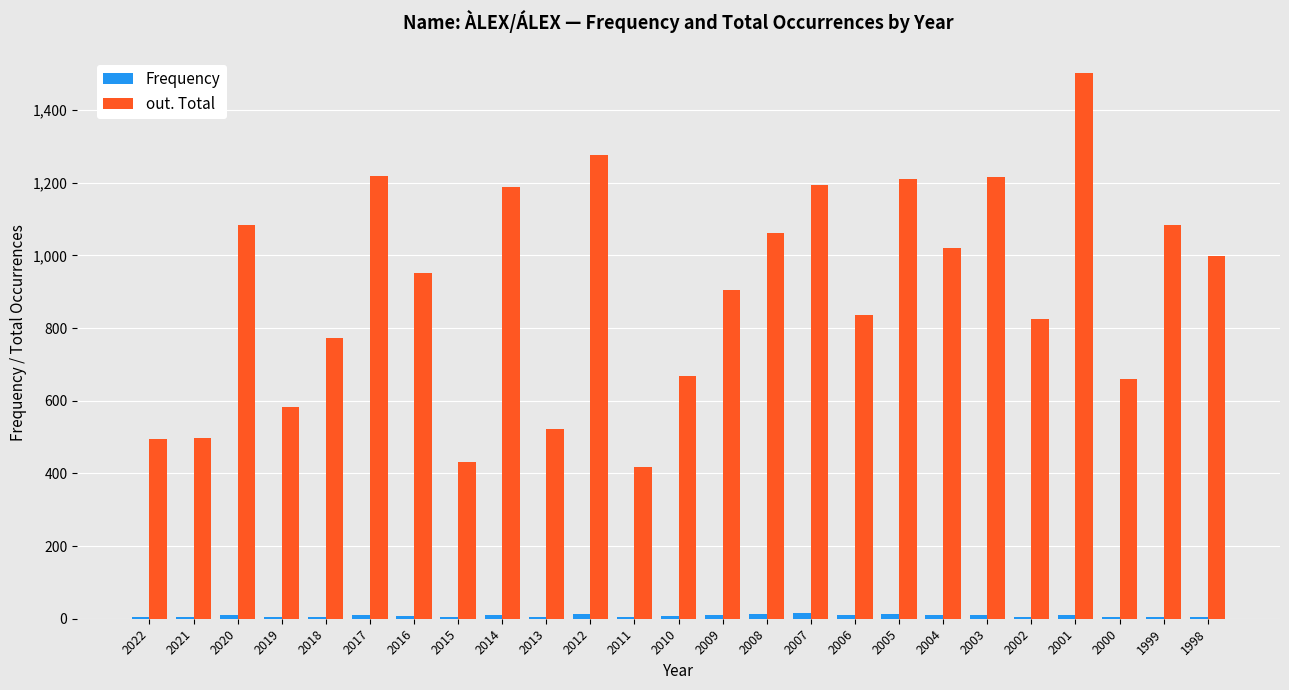

Which category has the highest value across all series?

2001